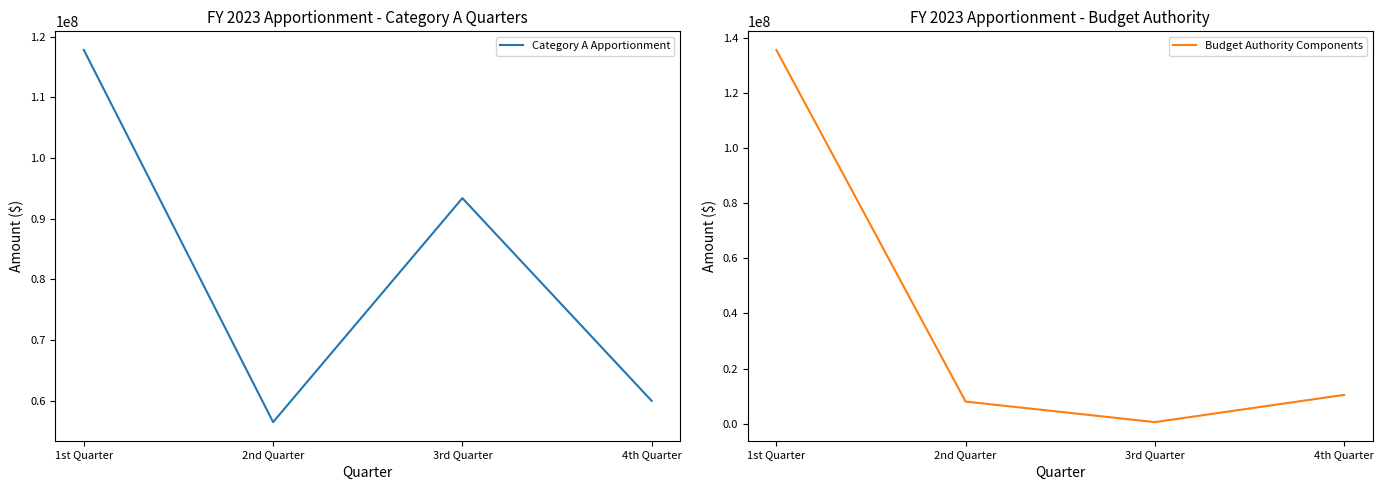

Reading right to left, transcribe all the data shown in this chart.

Category A Apportionment: 4th Quarter=59955660	3rd Quarter=93363639	2nd Quarter=56451230	1st Quarter=117796451
Budget Authority Components: 4th Quarter=10444741	3rd Quarter=558744	2nd Quarter=8013356	1st Quarter=135679855